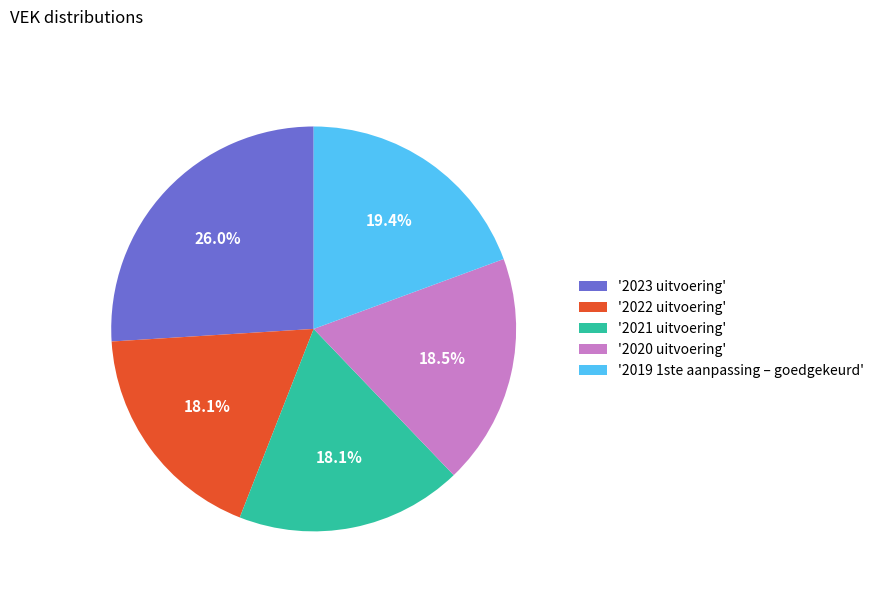

What portion of the pie excludes '2022 uitvoering'?

81.9%